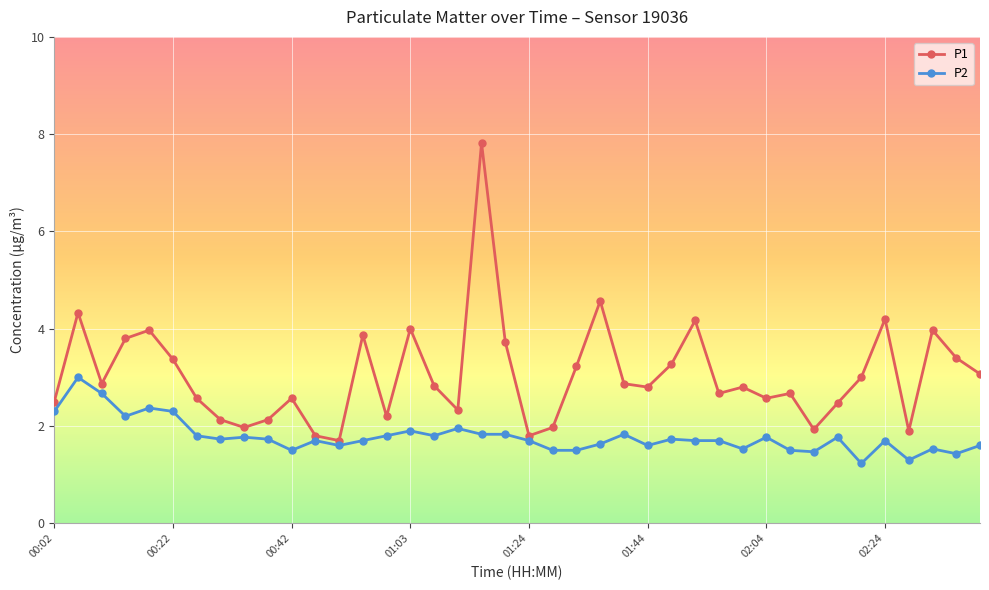

Which series has the largest total across all categories?

P1